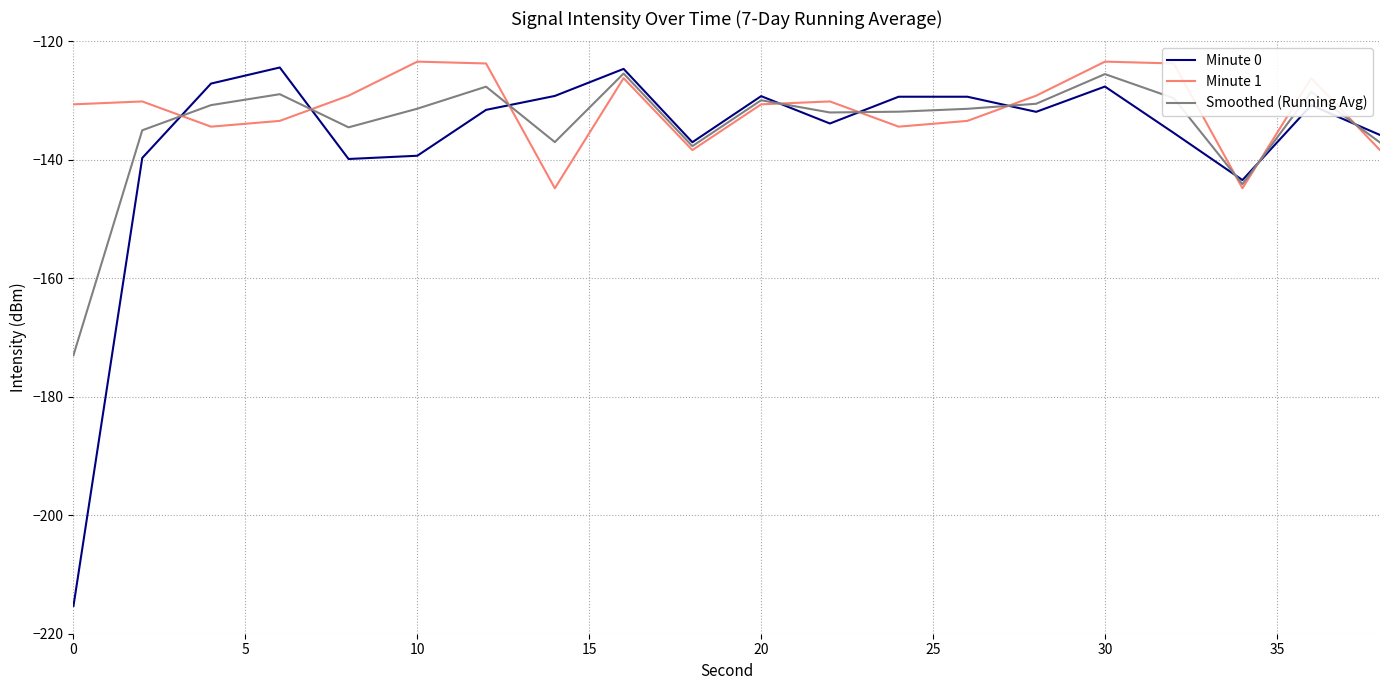

True or false: Minute 0 and Minute 1 intersect in this chart.

True